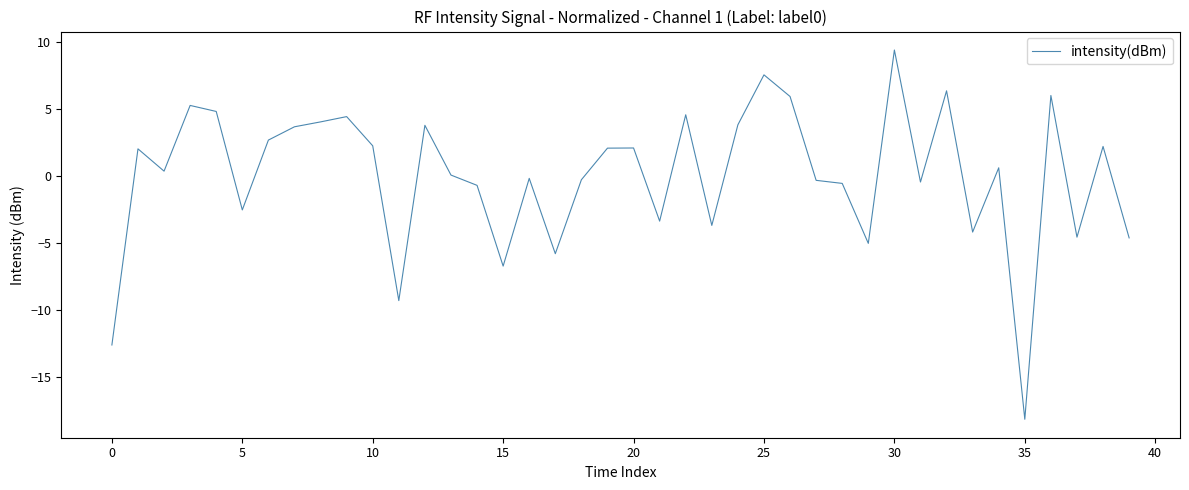

What is the smallest value displayed?

-18.2